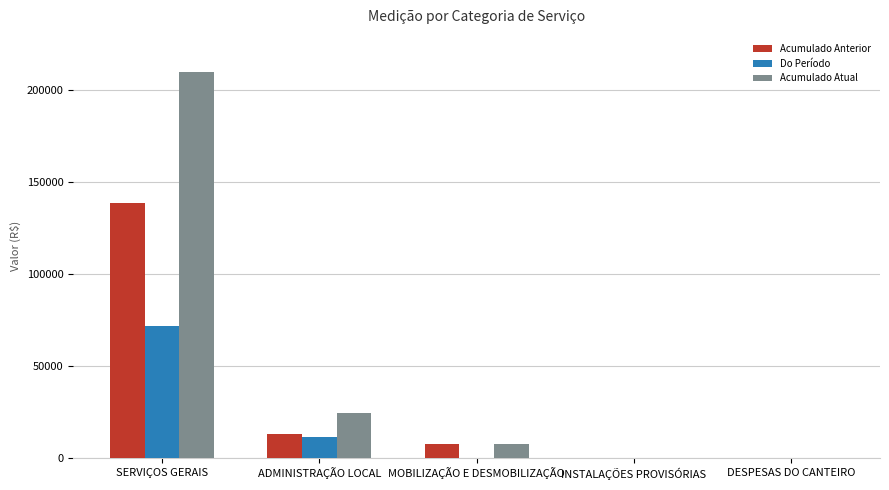

What is the total value across all series at ADMINISTRAÇÃO LOCAL?

49115.4